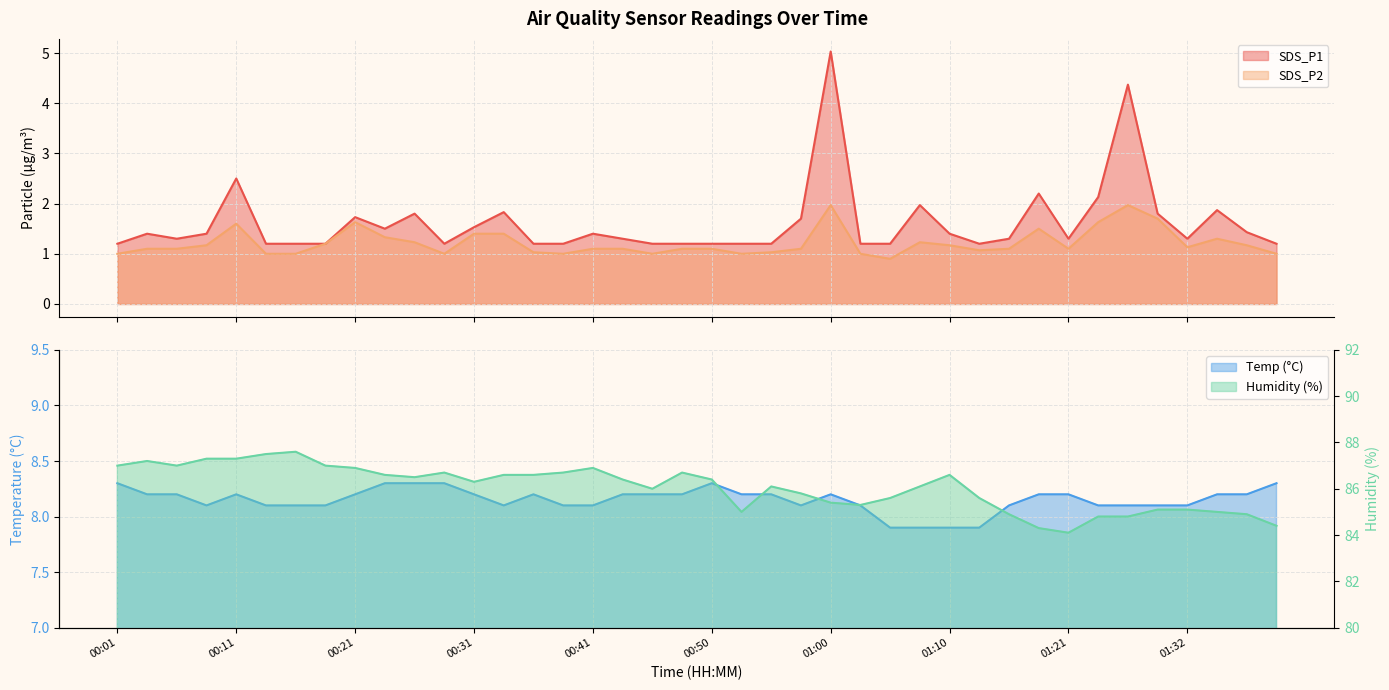

What is the highest value of the SDS_P2 series?

2.0